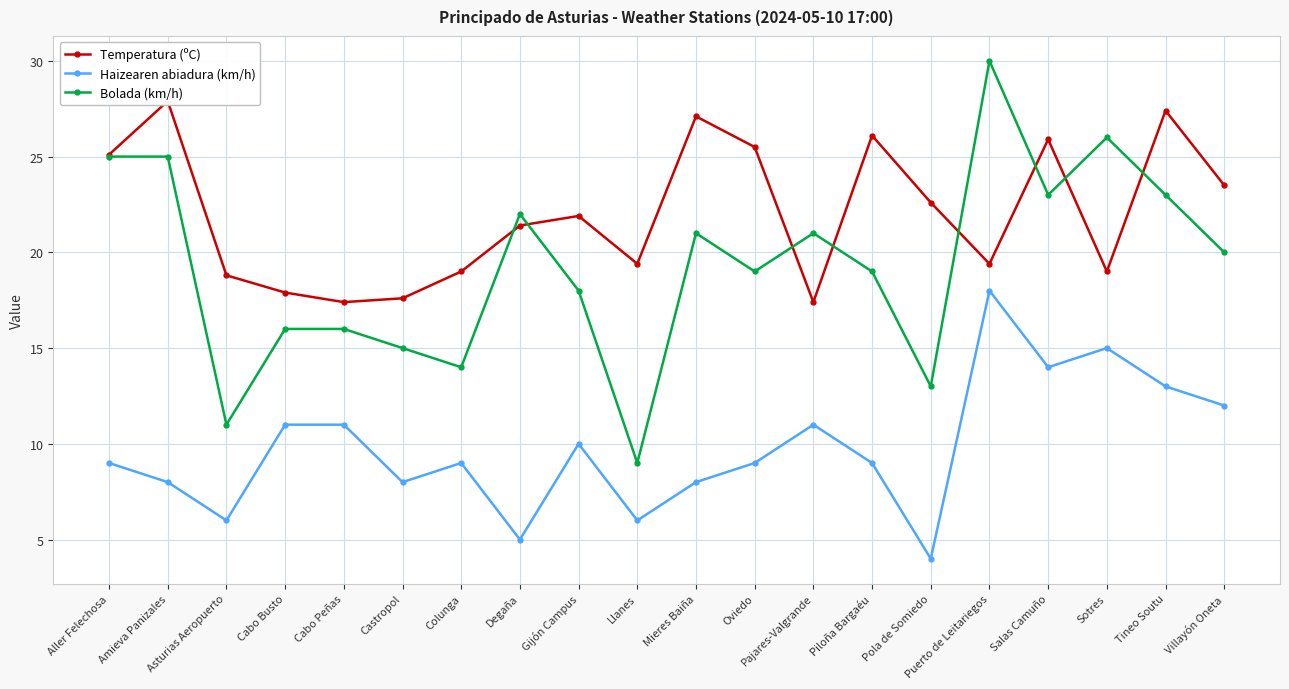

Which category has the lowest value across all series?

Pola de Somiedo